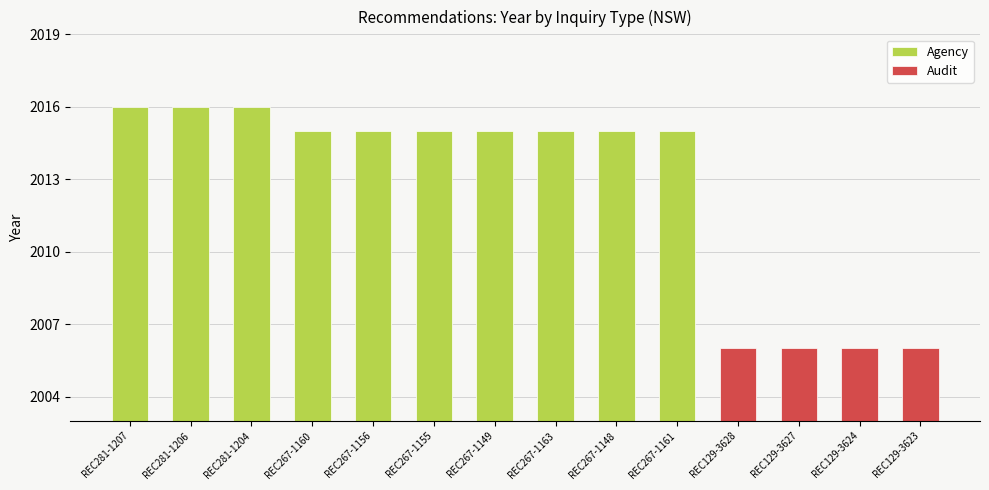

The value at REC267-1155 is 2015. True or false?

True